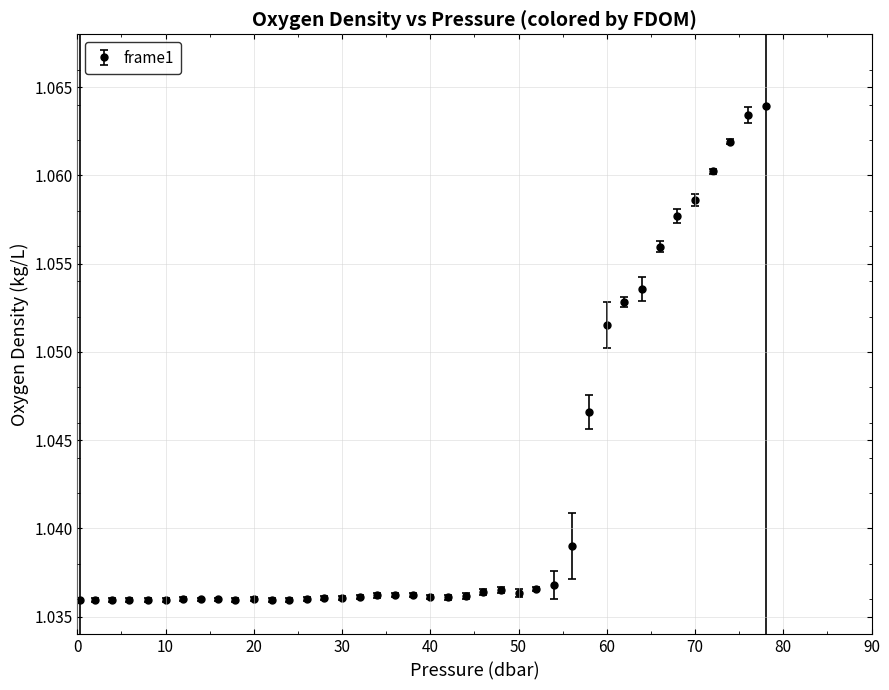

Count the values in the range 1 to 2.

40